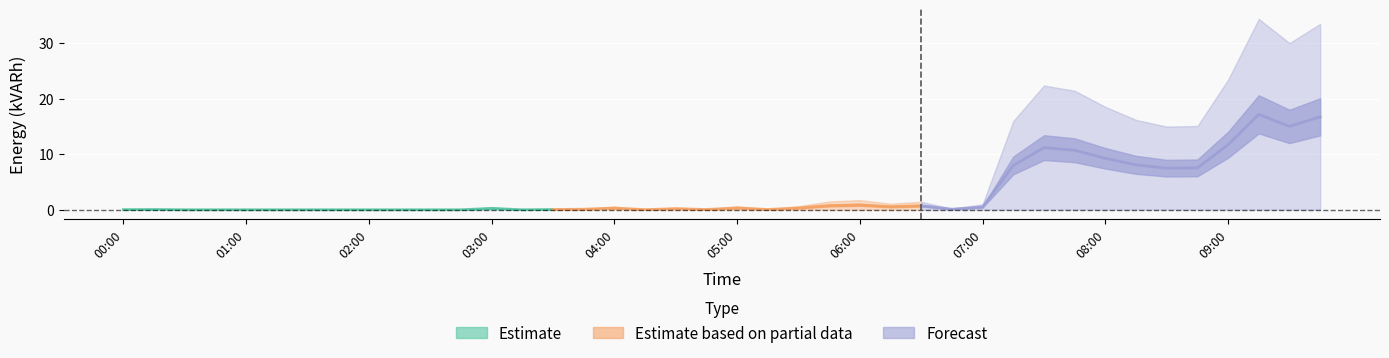

What is the label of the 11th point from the right?

07:15